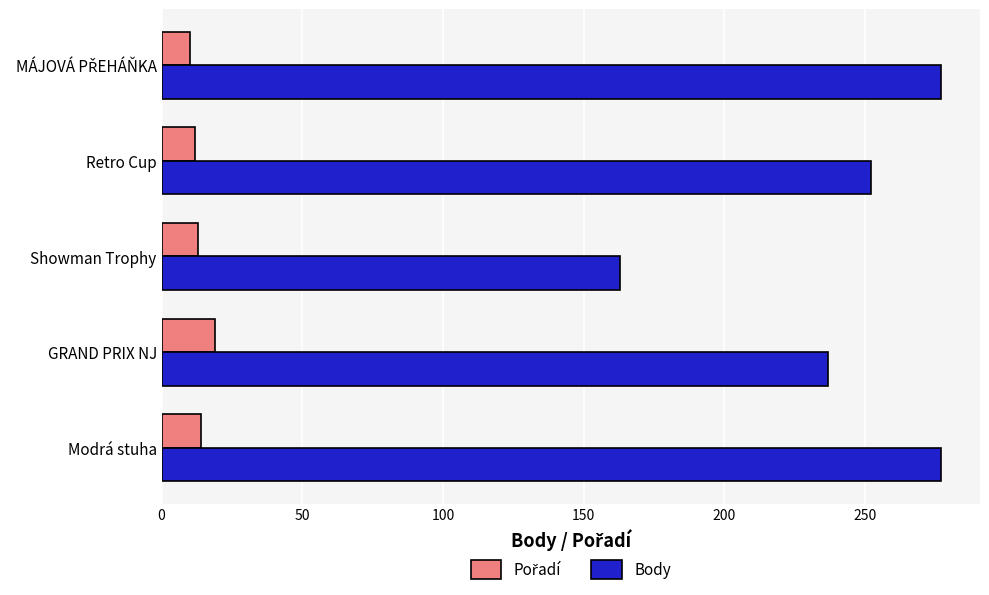

How many series are shown in this chart?

2